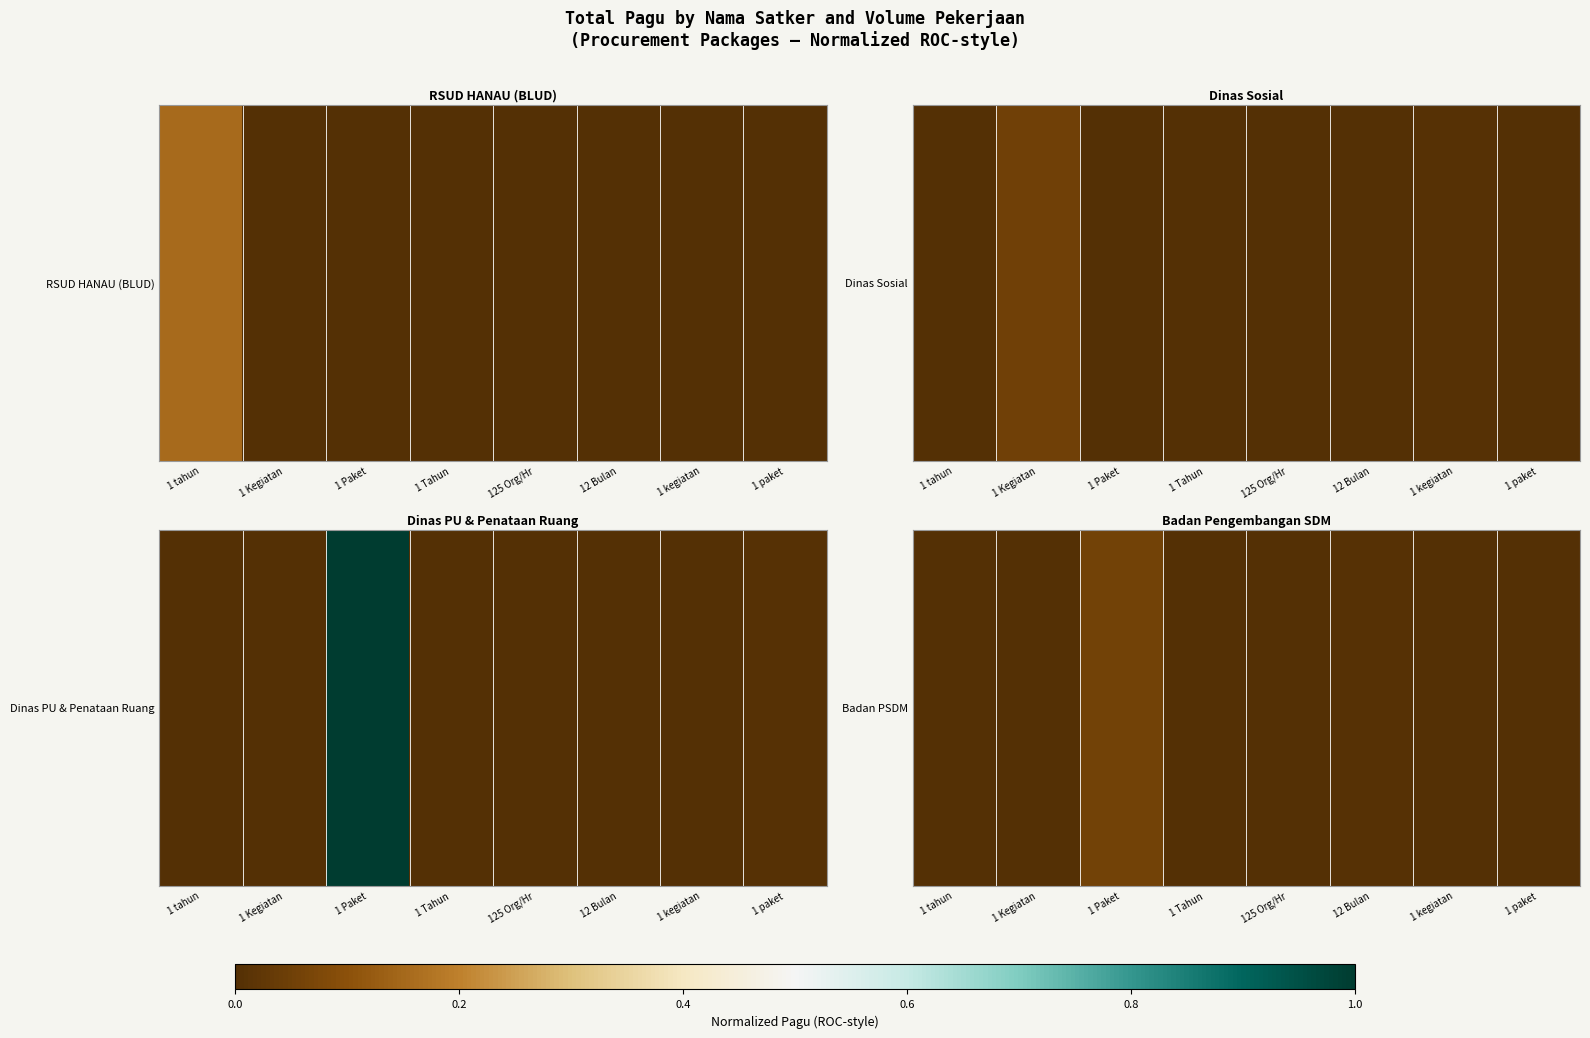

Which category has the highest value across all series?

1 Paket